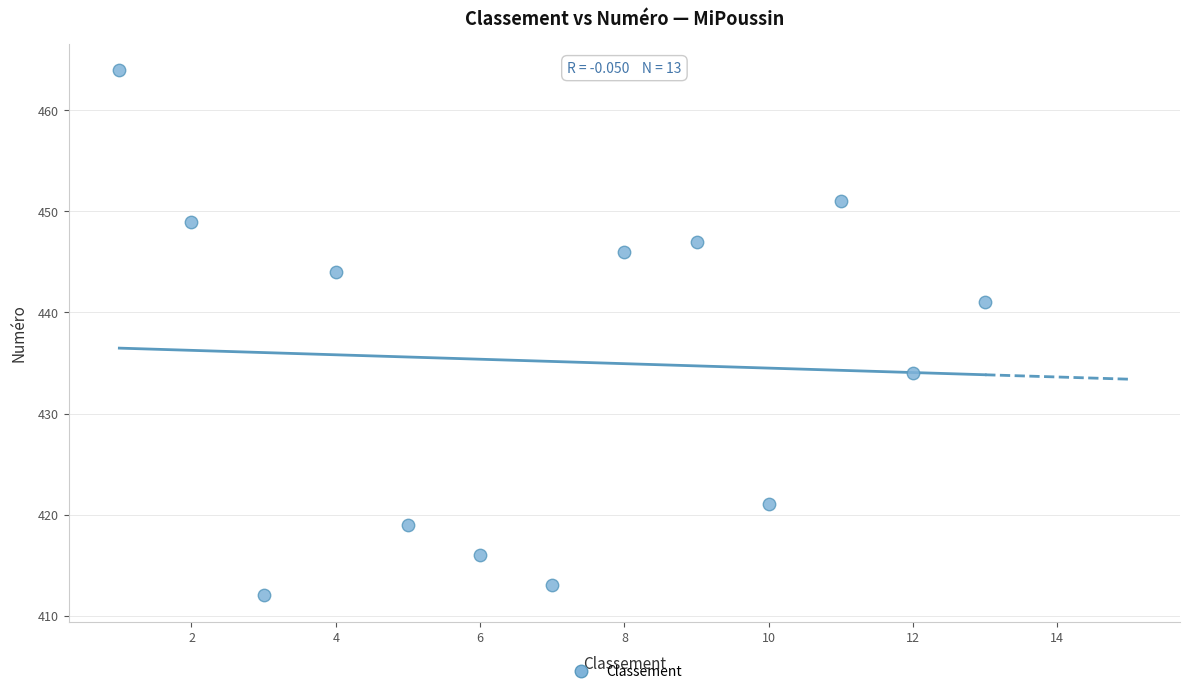

What is the range of X values (max minus min)?

12